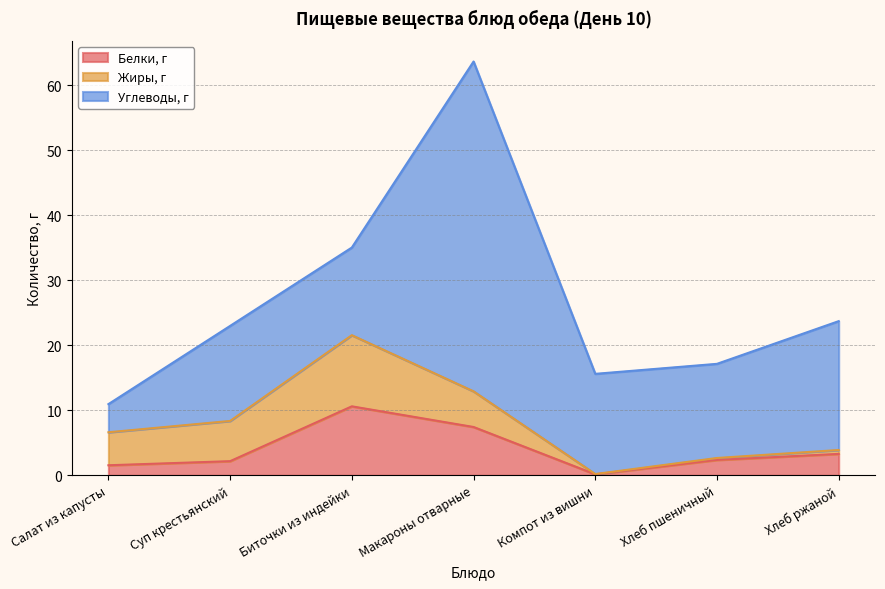

What is the label of the 3rd point from the left?

Биточки из индейки